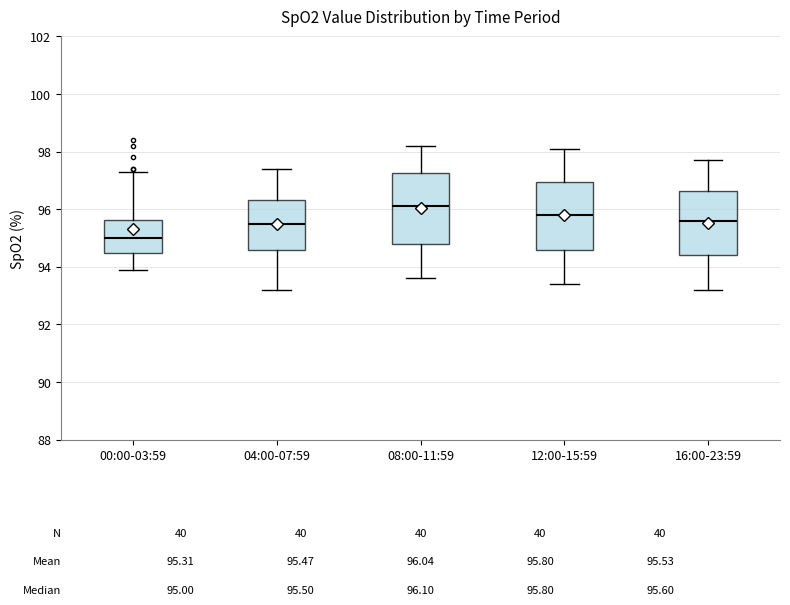

Which box's median line is the lowest?

00:00-03:59